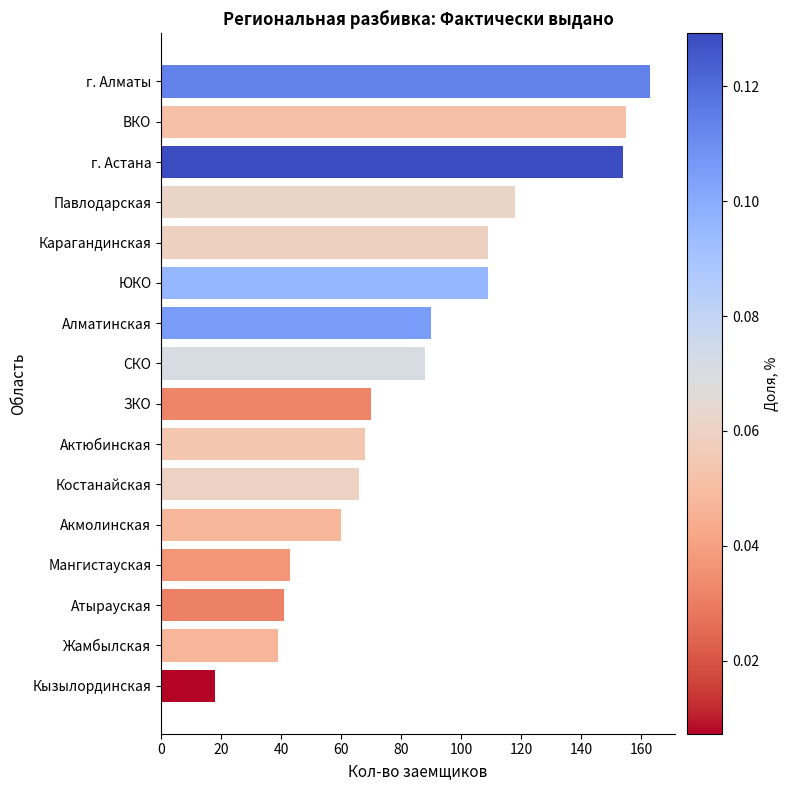

Does the chart contain stacked bars?

No